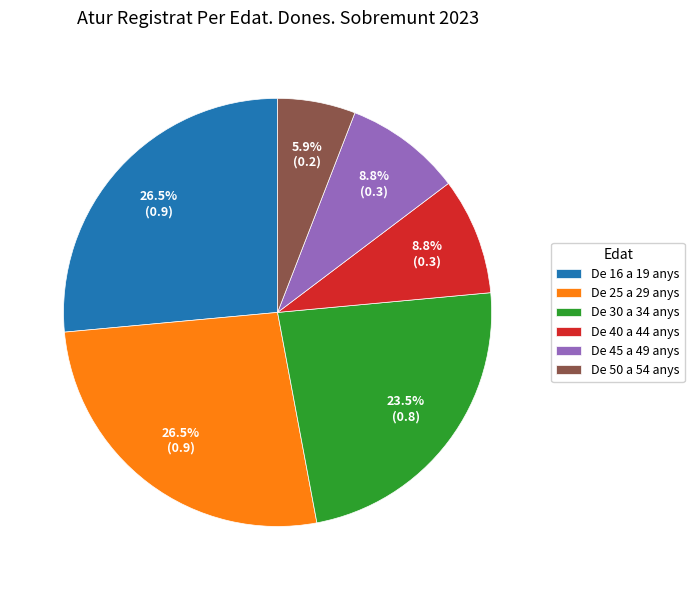

Does any single category account for the majority?

No